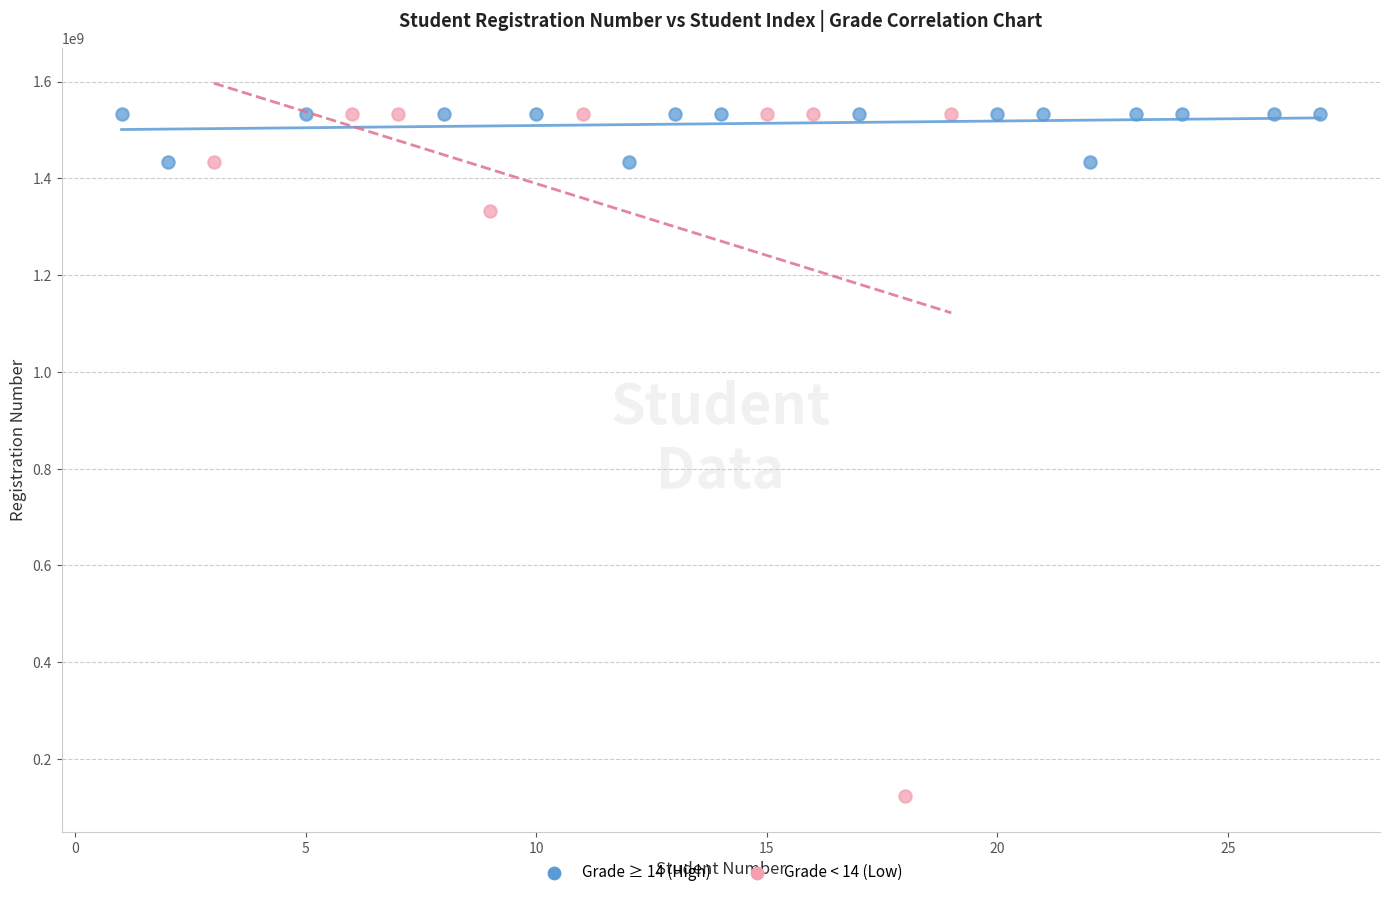

Which series has the widest spread of Y values?

Grade < 14 (Low)